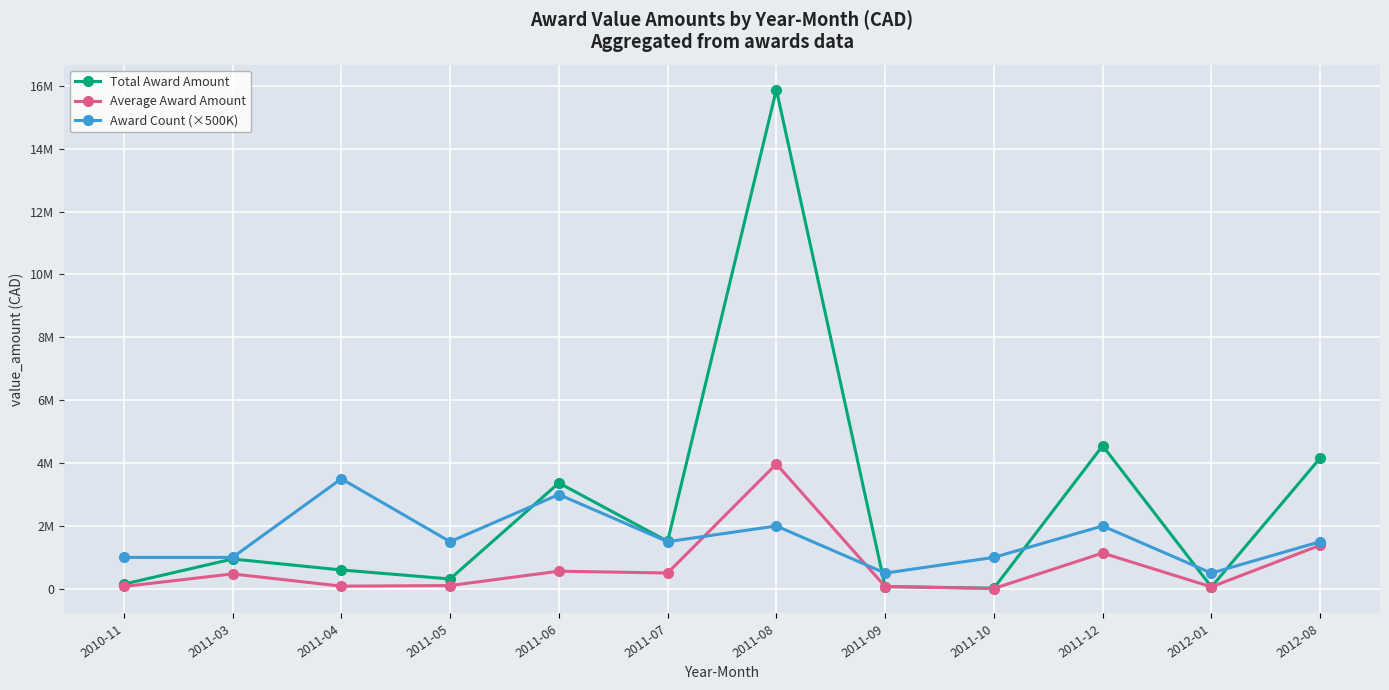

What is the label of the 7th point from the right?

2011-07